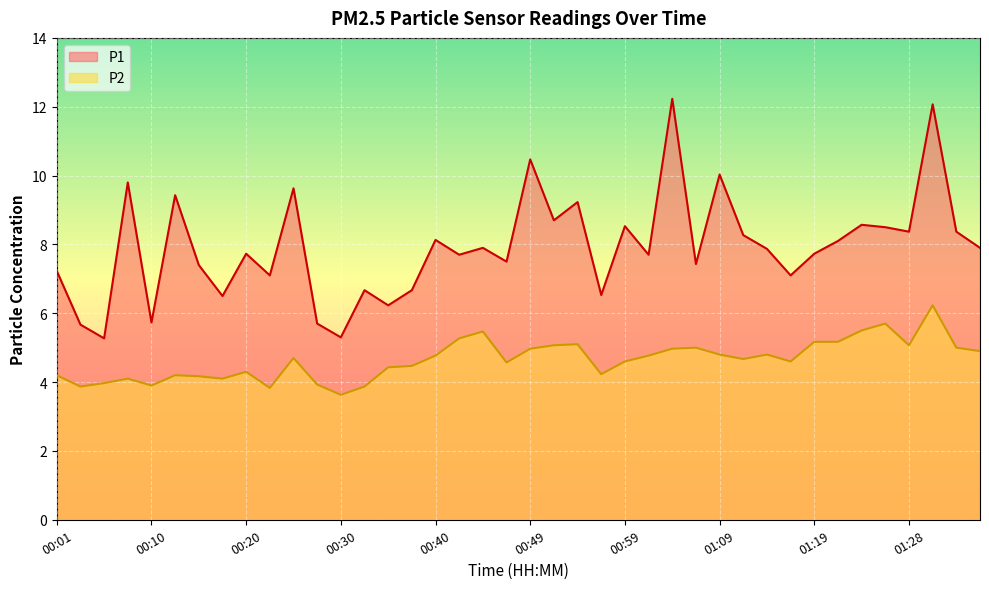

What is the difference between the second highest and second lowest values in the P1 series?

6.8